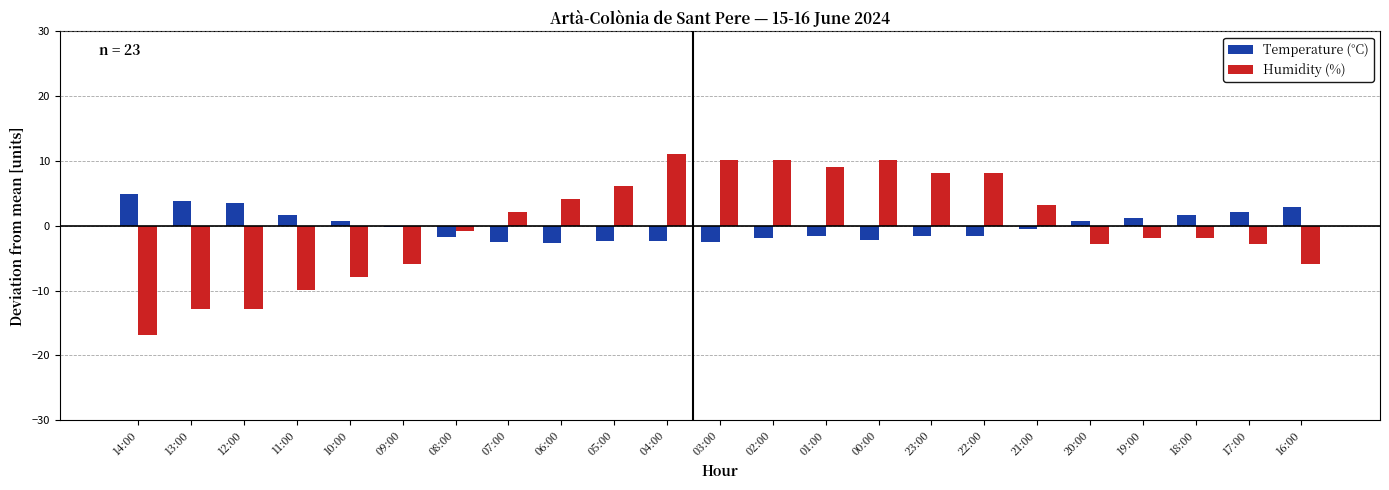

What is the label of the 22nd bar from the right?

13:00